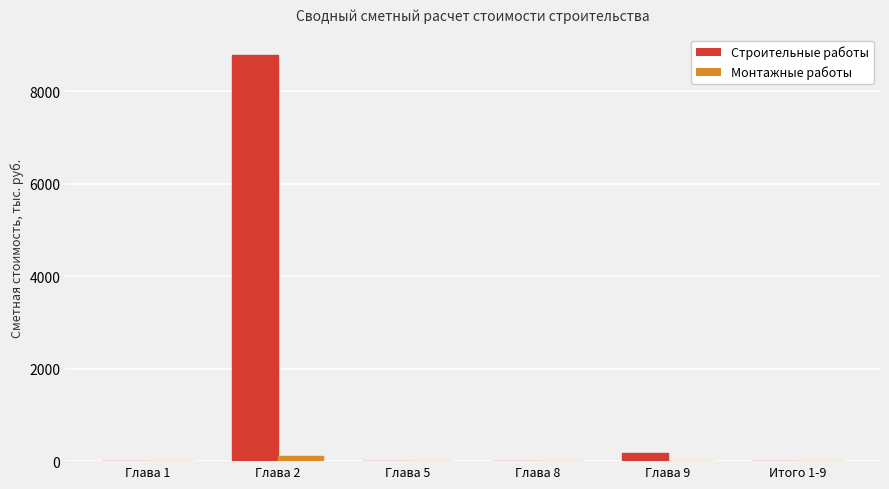

Which series has the largest total across all categories?

Строительные работы